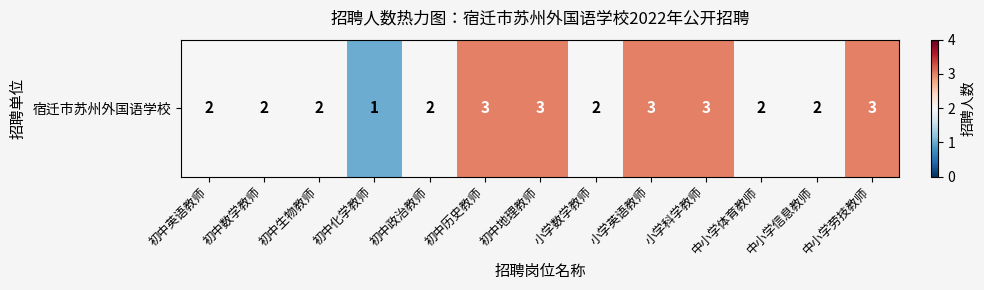

List the labels in order of value, smallest first.

初中化学教师, 初中英语教师, 初中数学教师, 初中生物教师, 初中政治教师, 小学数学教师, 中小学体育教师, 中小学信息教师, 初中历史教师, 初中地理教师, 小学英语教师, 小学科学教师, 中小学劳技教师